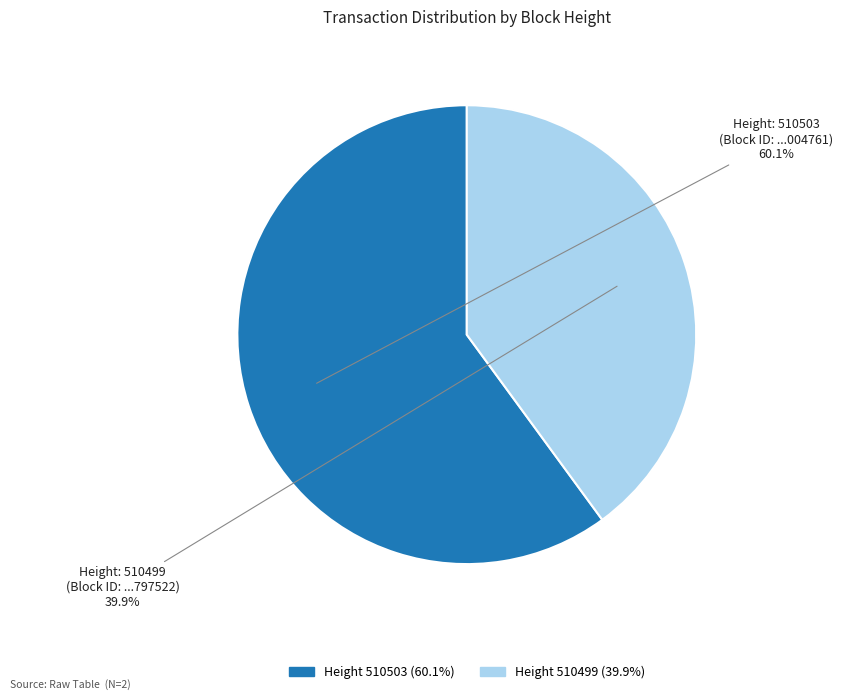

Is there a majority slice in this chart?

Yes